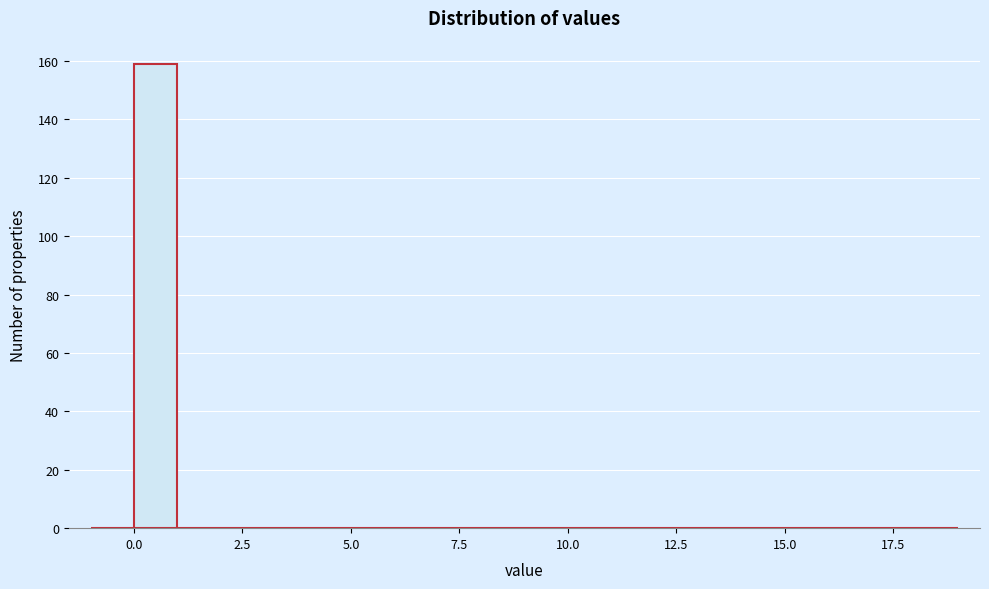

Read against the x-axis, roughly where is the centre of the tallest bar?

0.5